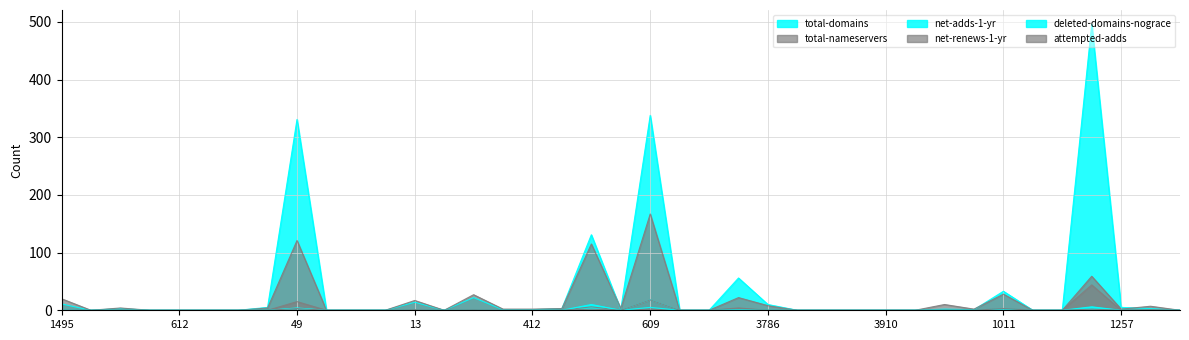

Which has a higher value, 141 or 612?

141